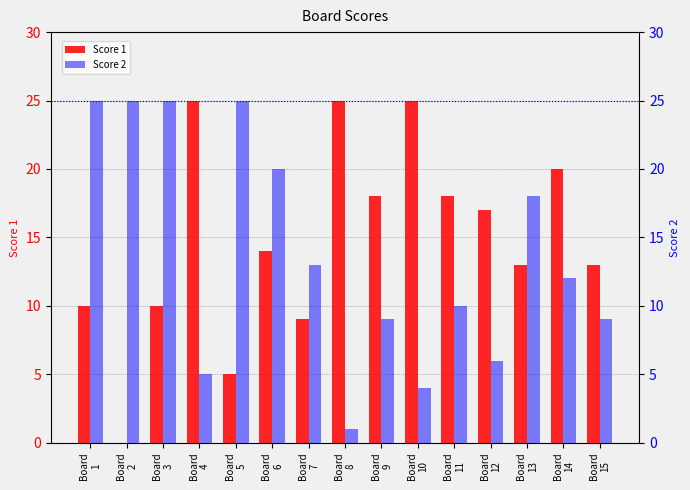

Which category has the lowest value across all series?

Board
2